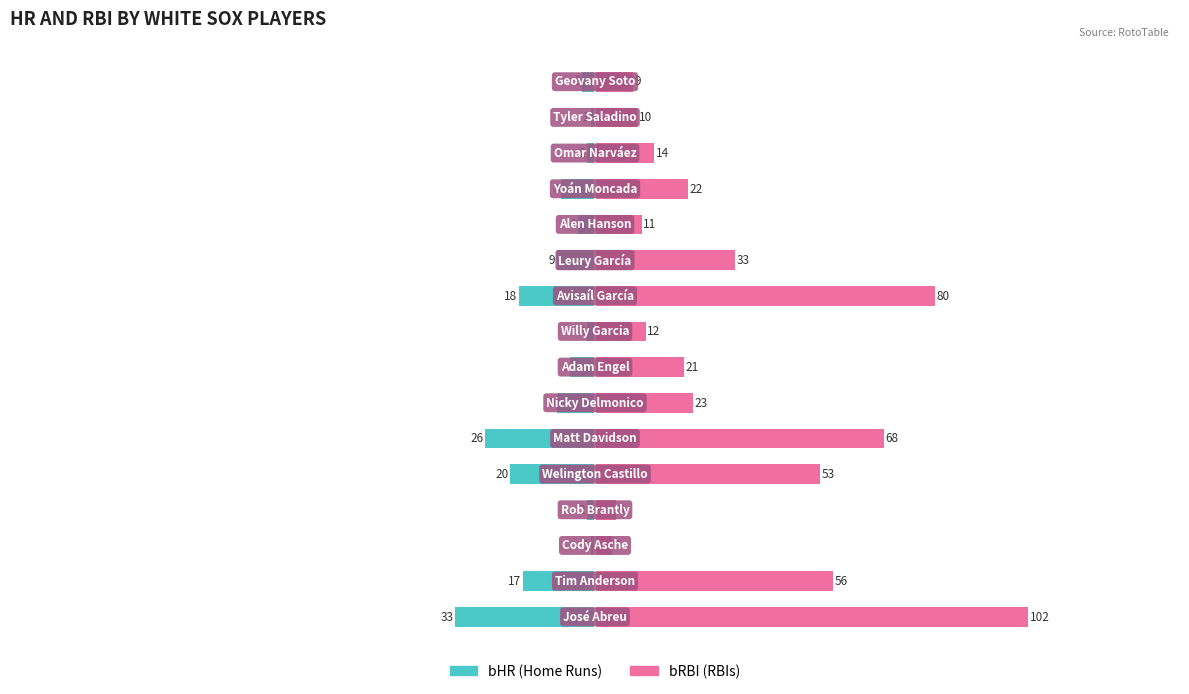

At how many categories does at least one series exceed 30?

6